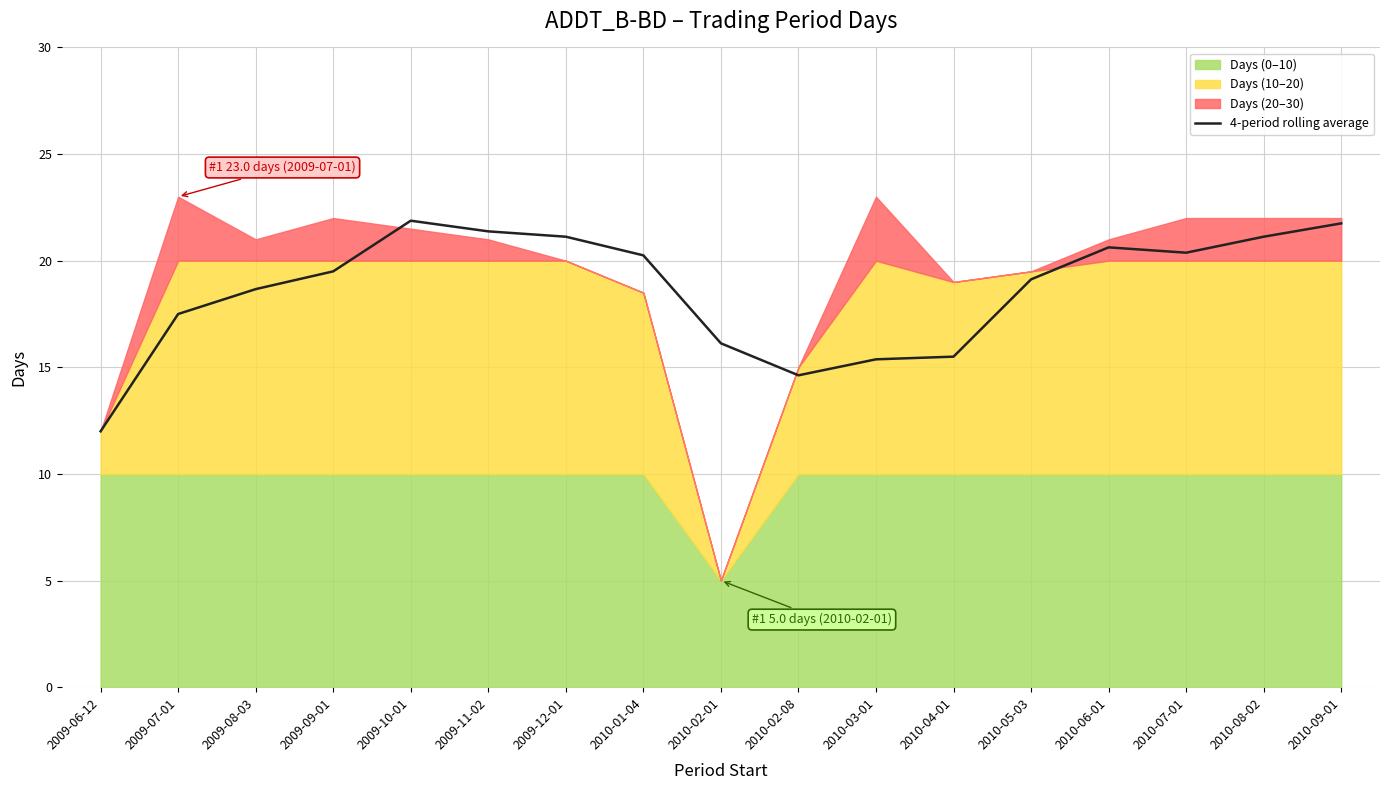

What is the change in value from 2009-06-12 to 2010-07-01?

+8.4